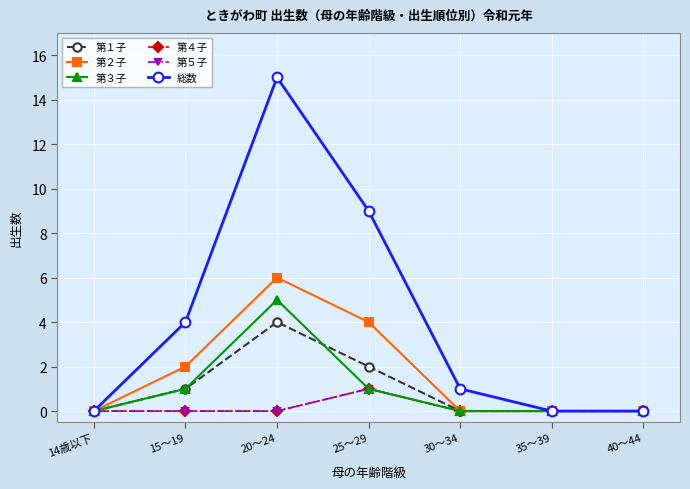

Reading left to right, what are all the values shown in this chart?

第１子: 14歳以下=0	15～19=1	20～24=4	25～29=2	30～34=0	35～39=0	40～44=0
第２子: 14歳以下=0	15～19=2	20～24=6	25～29=4	30～34=0	35～39=0	40～44=0
第３子: 14歳以下=0	15～19=1	20～24=5	25～29=1	30～34=0	35～39=0	40～44=0
第４子: 14歳以下=0	15～19=0	20～24=0	25～29=1	30～34=0	35～39=0	40～44=0
第５子: 14歳以下=0	15～19=0	20～24=0	25～29=1	30～34=0	35～39=0	40～44=0
総数: 14歳以下=0	15～19=4	20～24=15	25～29=9	30～34=1	35～39=0	40～44=0